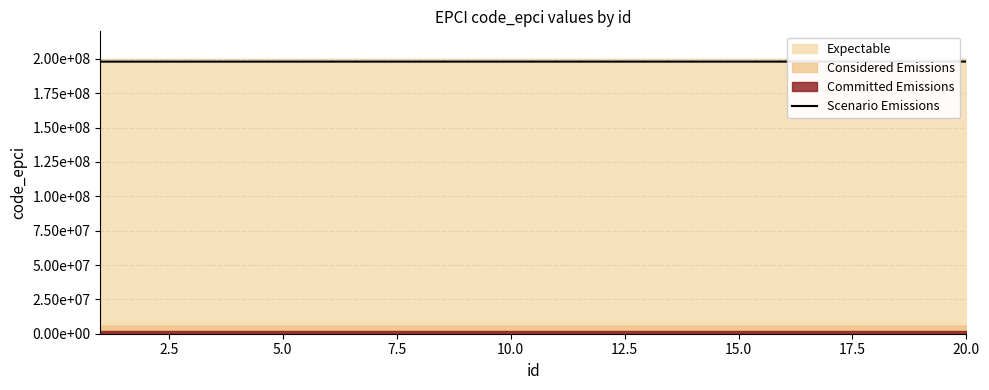

True or false: the data shows 198041540.4 at 20.0.

True